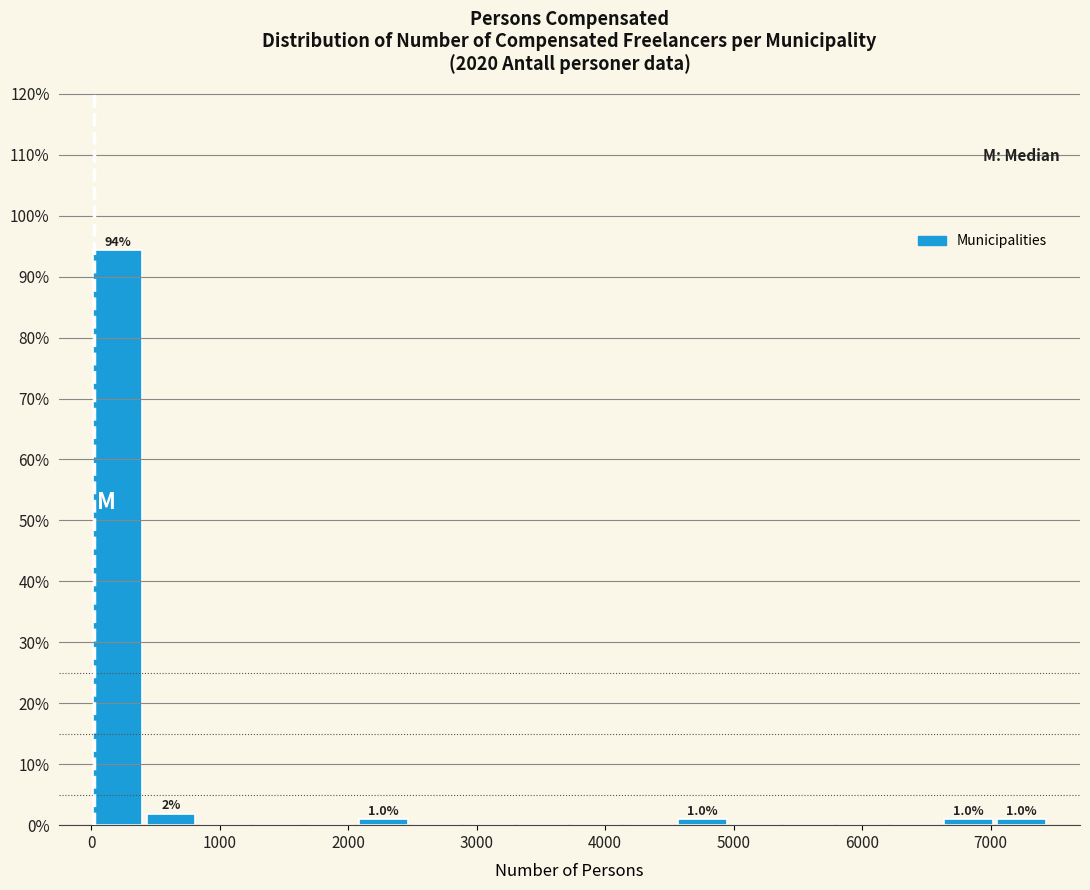

Over which range of the x-axis is the bar tallest?

0 to 400